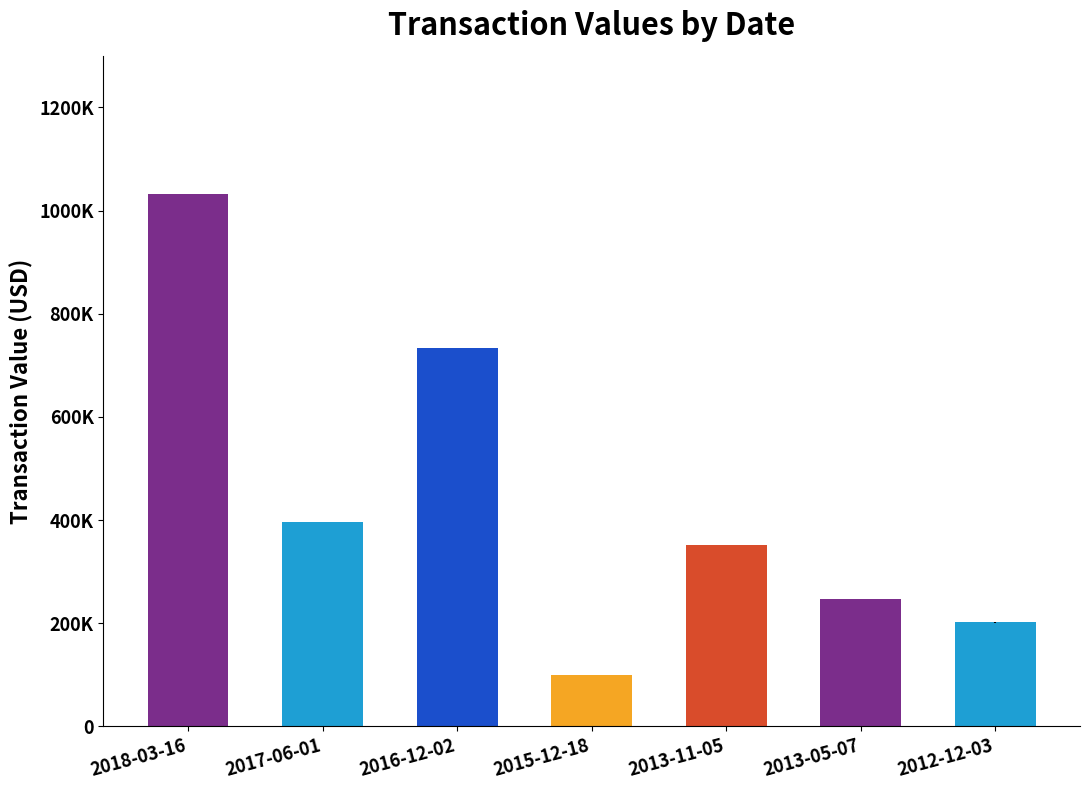

What is the difference between the second highest and minimum values?

633900